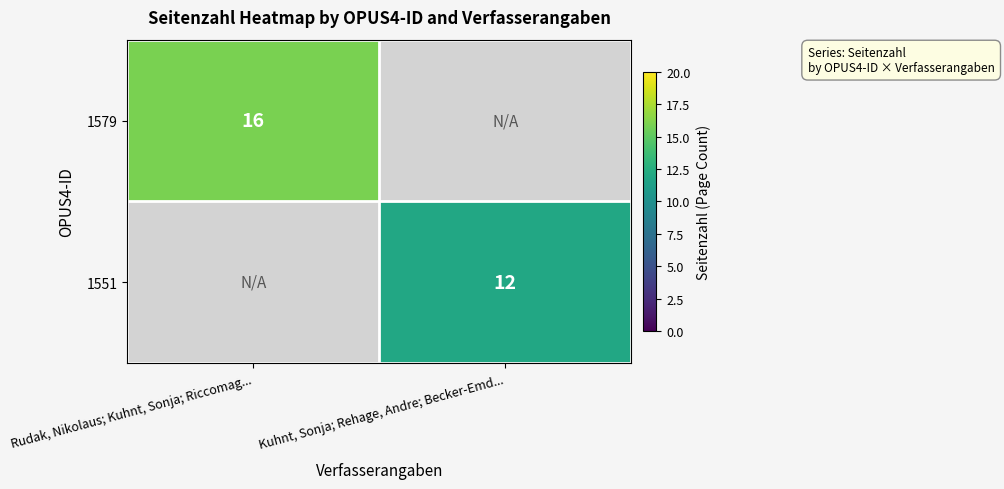

True or false: 1579 has a value of 16 at Rudak, Nikolaus; Kuhnt, Sonja; Riccomag....

True